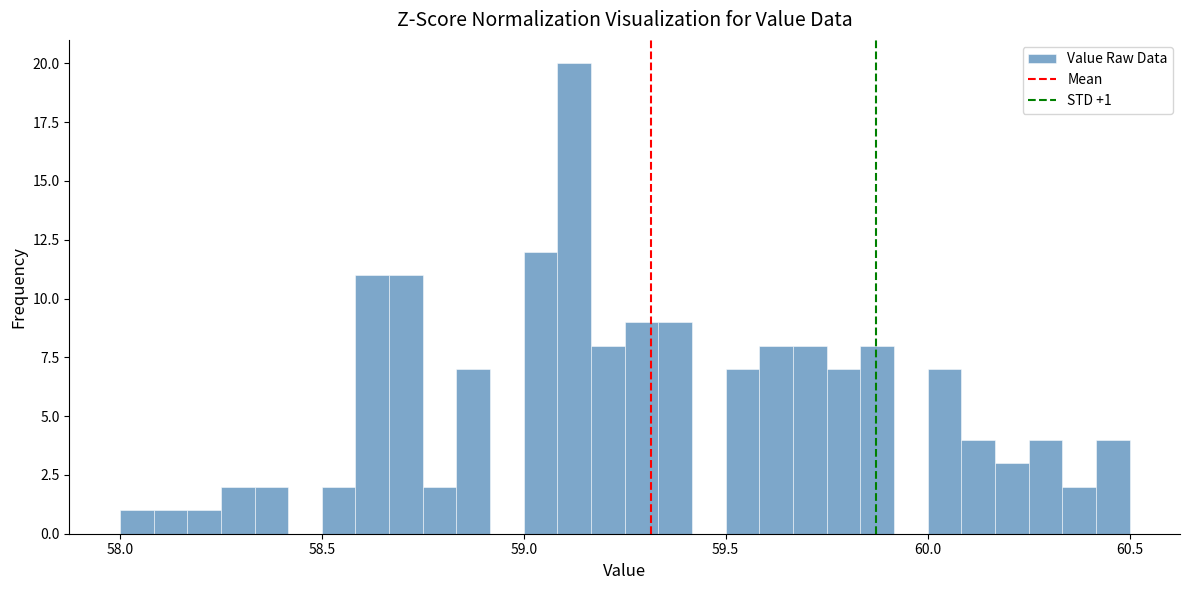

Around what value on the x-axis is the tallest bar? Give the approximate position of its centre, as read against the axis.

59.15